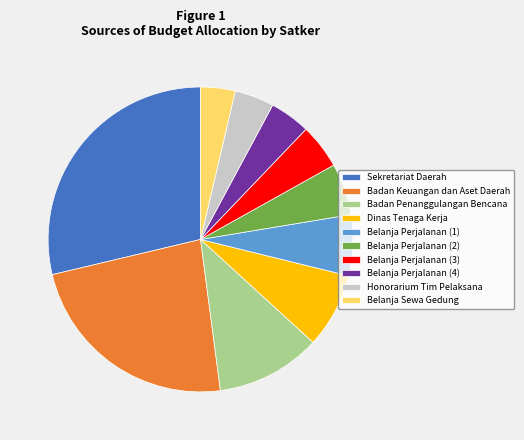

How many segments does this pie chart have?

10